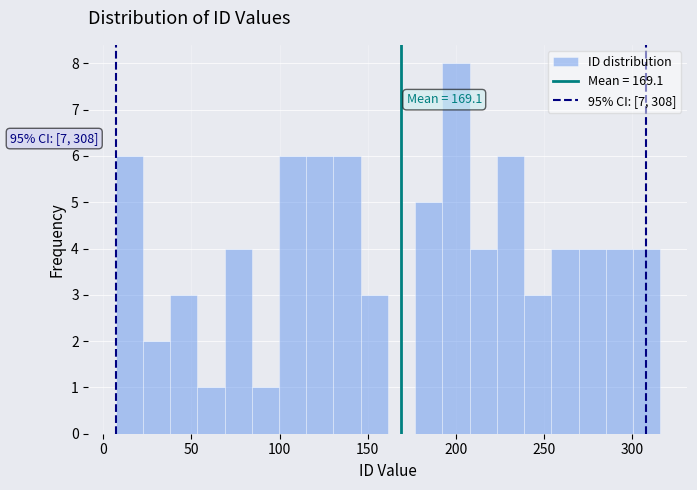

Around what value on the x-axis is the tallest bar? Give the approximate position of its centre, as read against the axis.

200